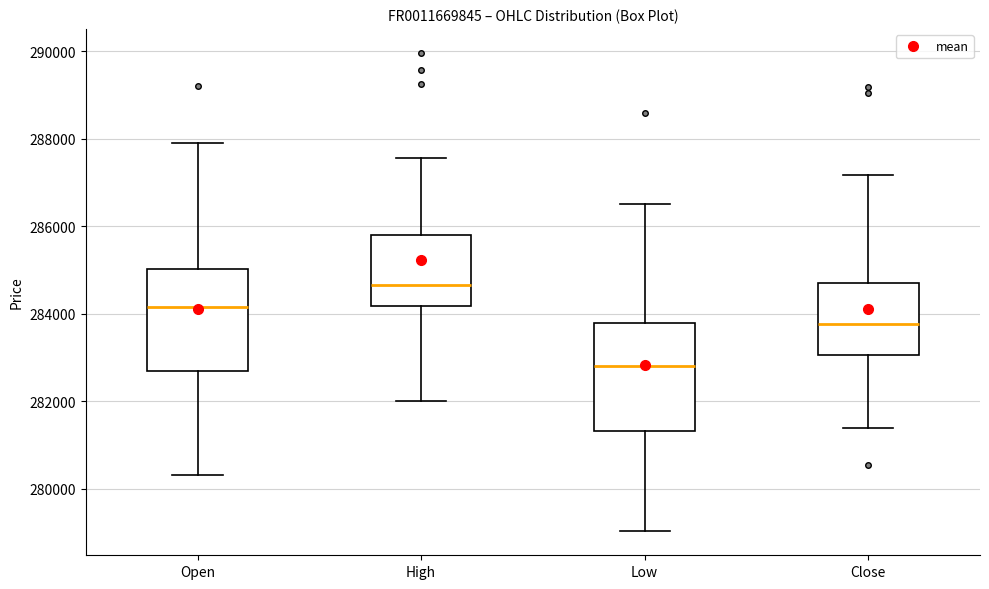

Reading left to right, read every box against the y-axis: the position of its median line, the range the box covers, and the ends of its whiskers. The values are not printed on the chart, so give them approximately, as read against the axis.

Open: median 284200, box 282600 to 285000, whiskers 280400 to 288000
High: median 284600, box 284200 to 285800, whiskers 282000 to 287600
Low: median 282800, box 281400 to 283800, whiskers 279000 to 286600
Close: median 283800, box 283000 to 284800, whiskers 281400 to 287200